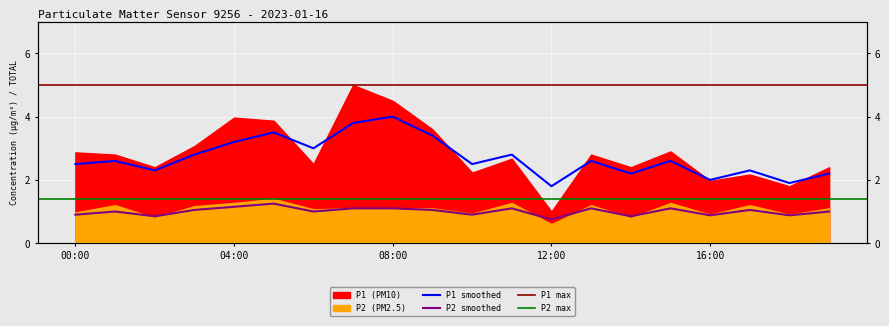

Reading right to left, extract all data points from this chart.

P1_smooth: 2.2	1.9	2.3	2.0	2.6	2.2	2.6	1.8	2.8	2.5	3.4	4.0	3.8	3.0	3.5	3.2	2.8	2.3	2.6	2.5
P2_smooth: 1.0	0.9	1.1	0.9	1.1	0.8	1.1	0.8	1.1	0.9	1.1	1.1	1.1	1.0	1.2	1.1	1.1	0.8	1.0	0.9